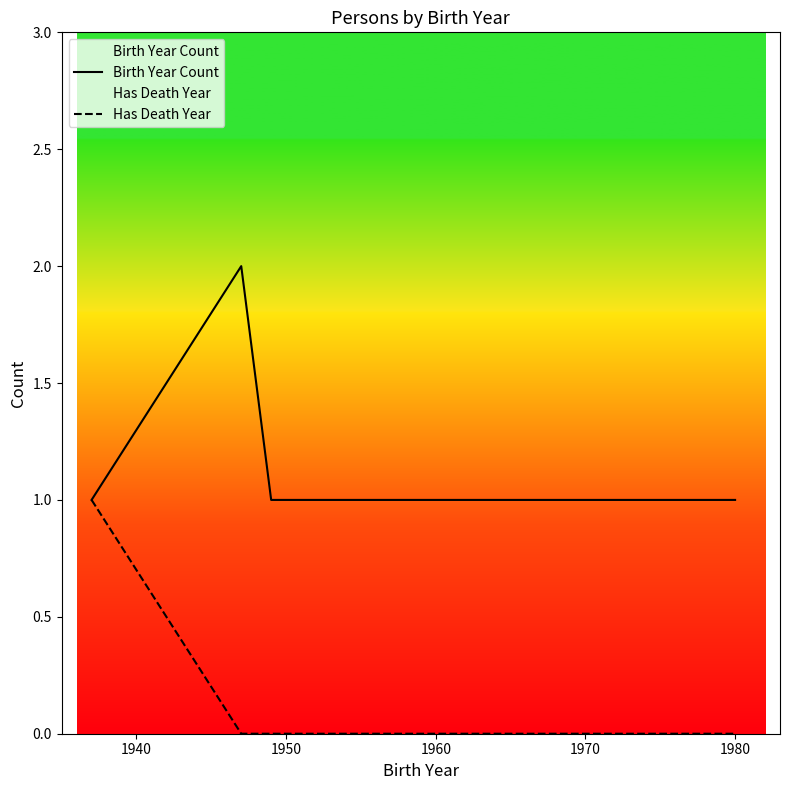

Does the chart have visible grid lines?

No